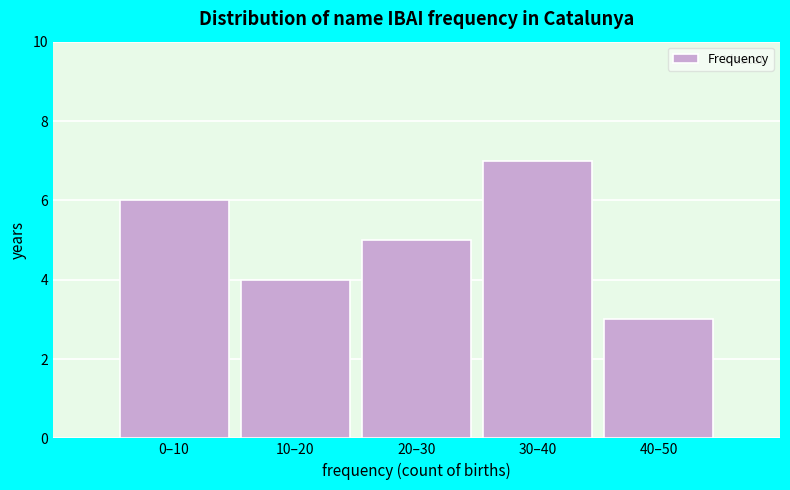

Reading left to right, extract all data points from this chart.

6	4	5	7	3